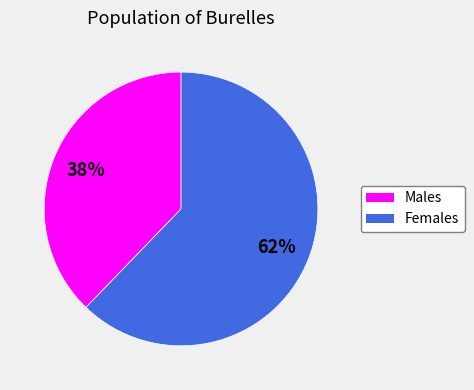

To the nearest percent, what is the difference between the largest and smallest slice percentages?

24%